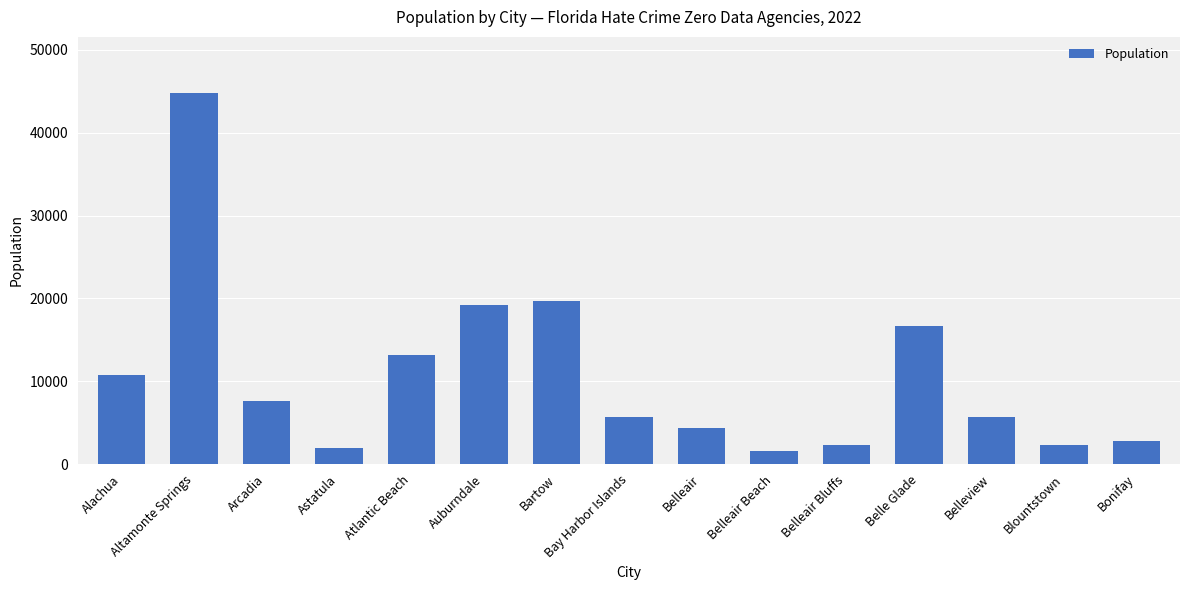

What is the ratio of the value at Astatula to the value at Bonifay?

0.7